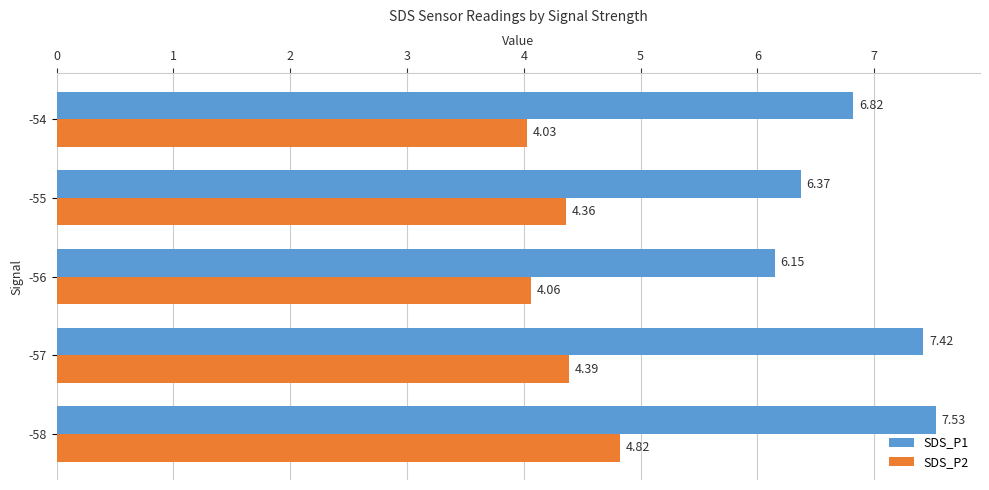

Rank the series at -56 from lowest to highest value.

SDS_P2, SDS_P1